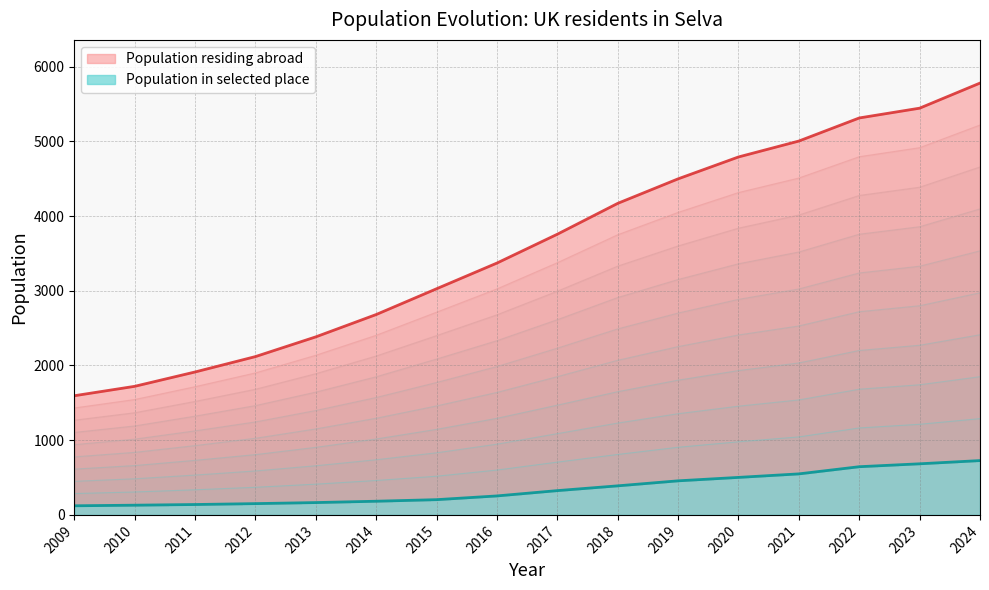

What is the maximum value for Population in selected place?

727